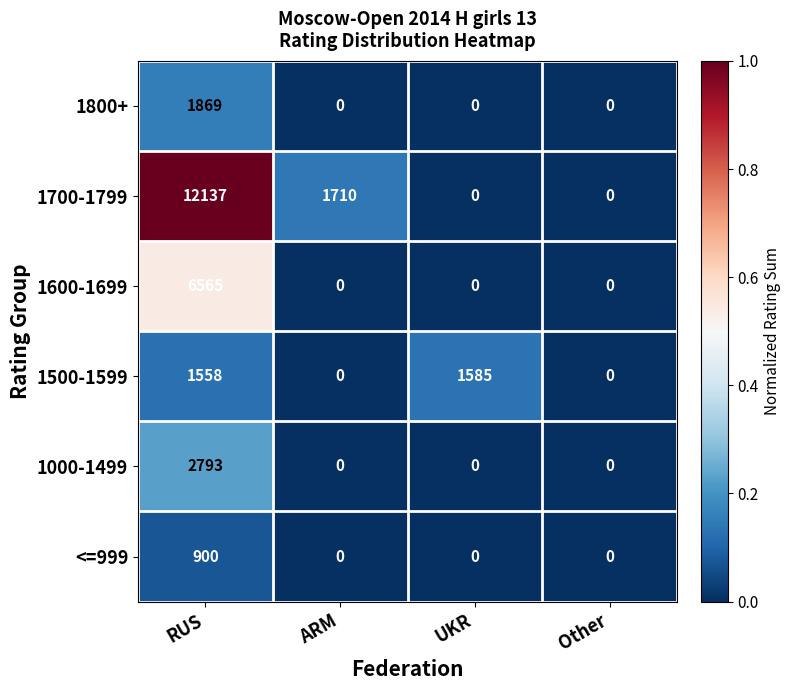

The 1700-1799 series shows 0 at UKR. True or false?

True